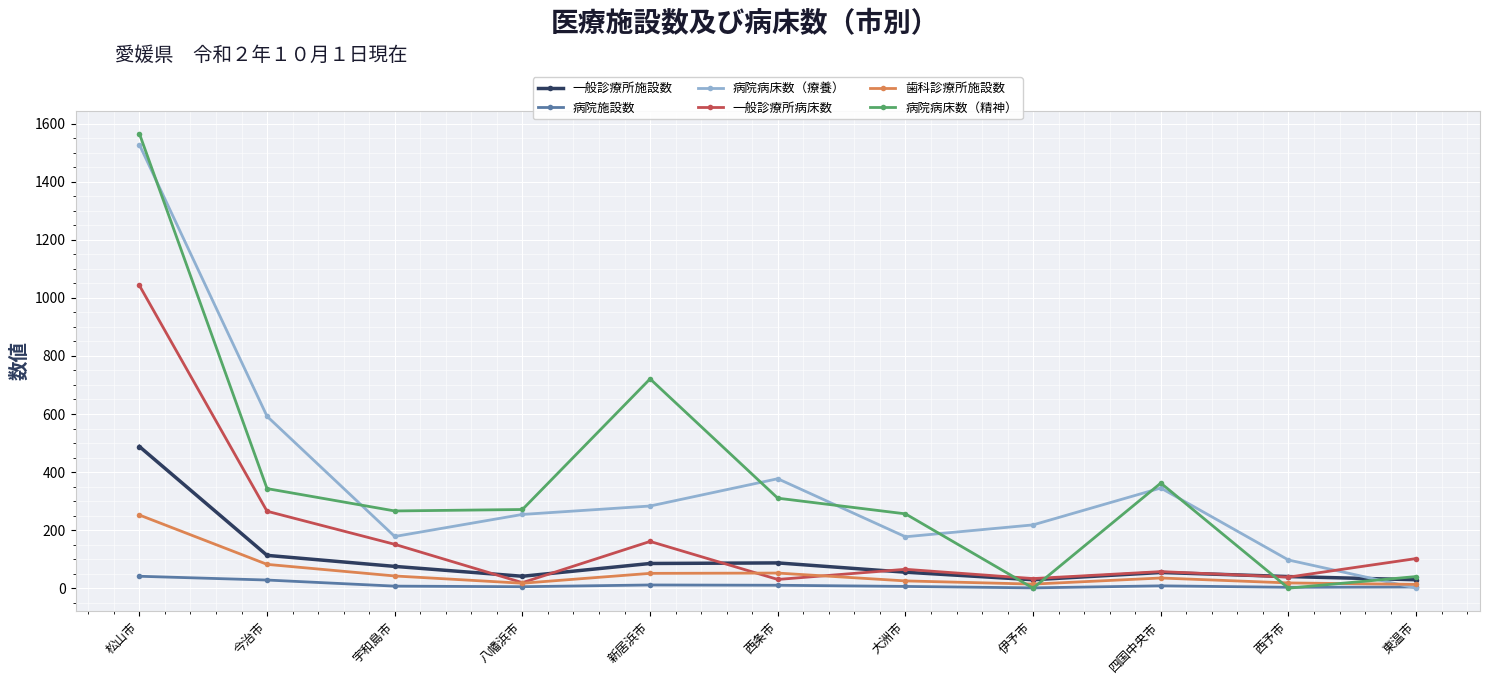

How many data points does each series have?

11